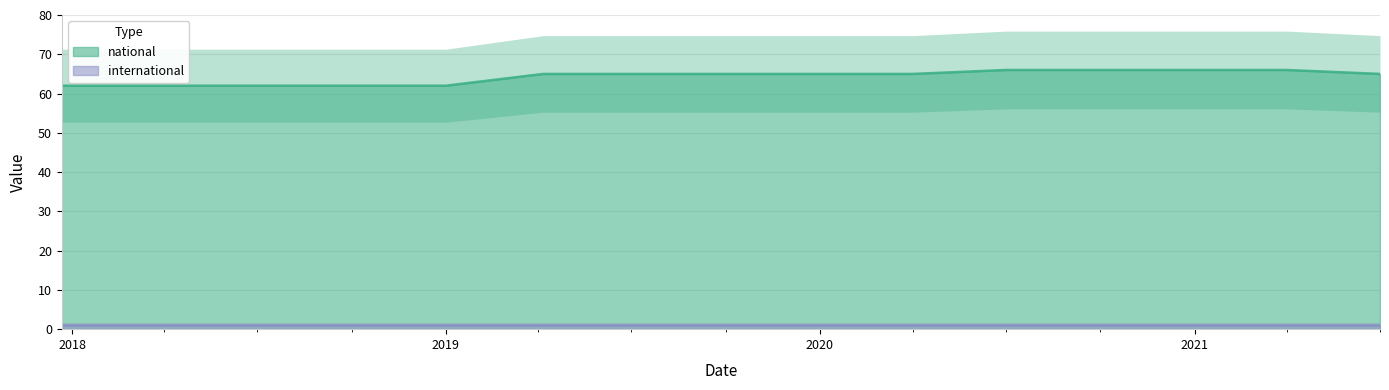

What is the maximum value shown in the chart?

66